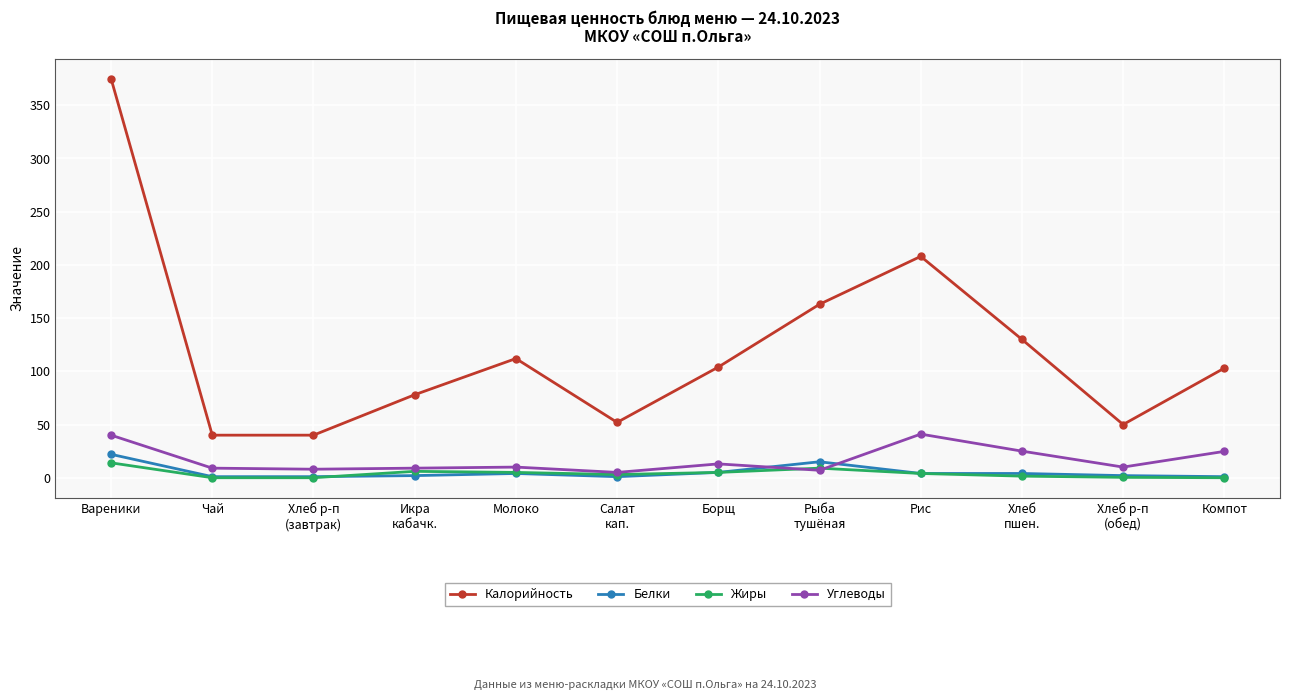

True or false: Жиры has more than 1 interior local peaks.

True